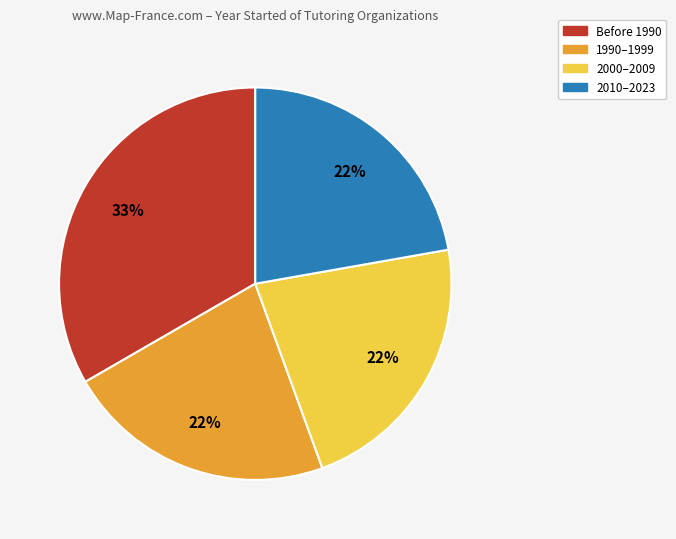

Is it true that 1990–1999 is 22% of the pie?

True